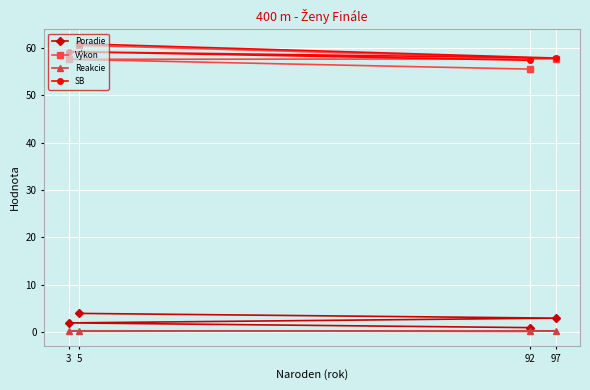

What is the value of the SB point at the 4th from the left?

57.8